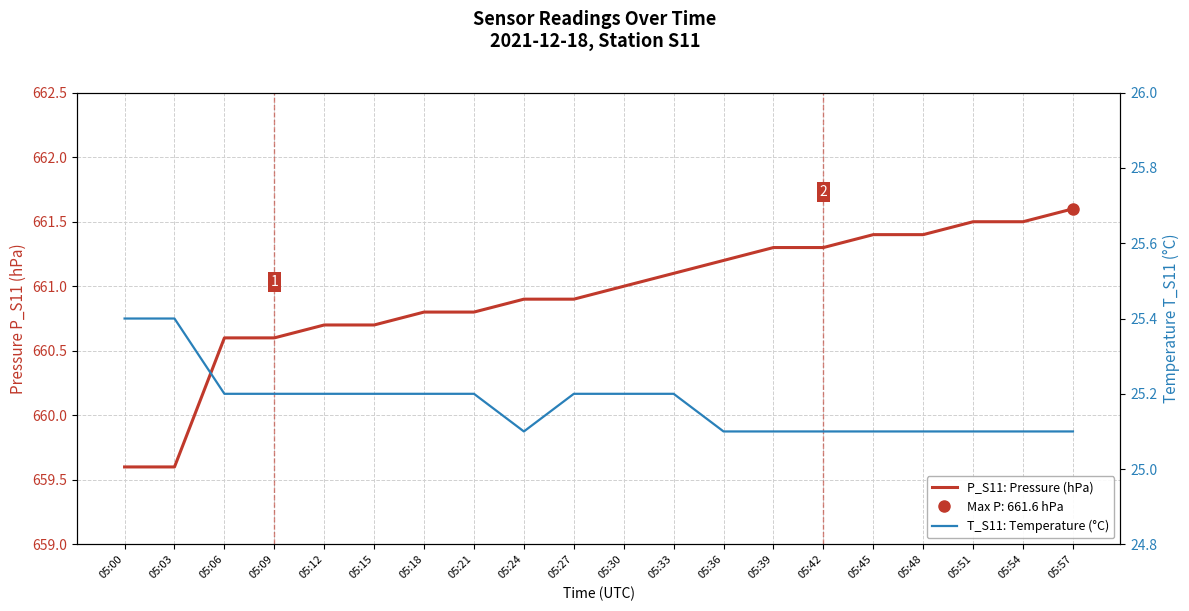

At how many categories does at least one series exceed 64?

20